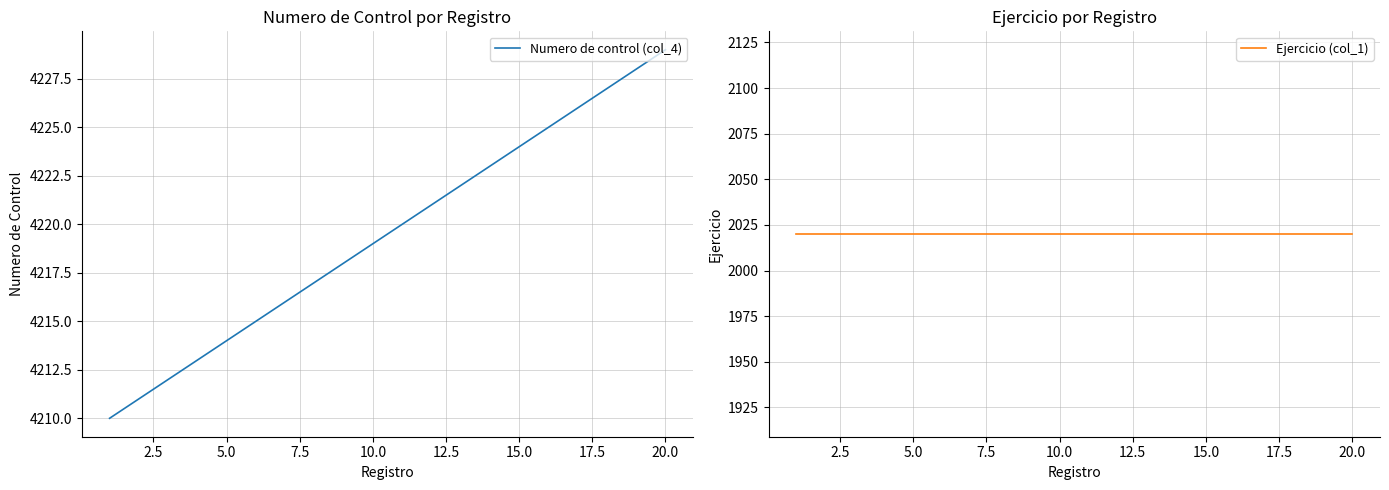

What is the maximum value for Numero de control (col_4)?

4229